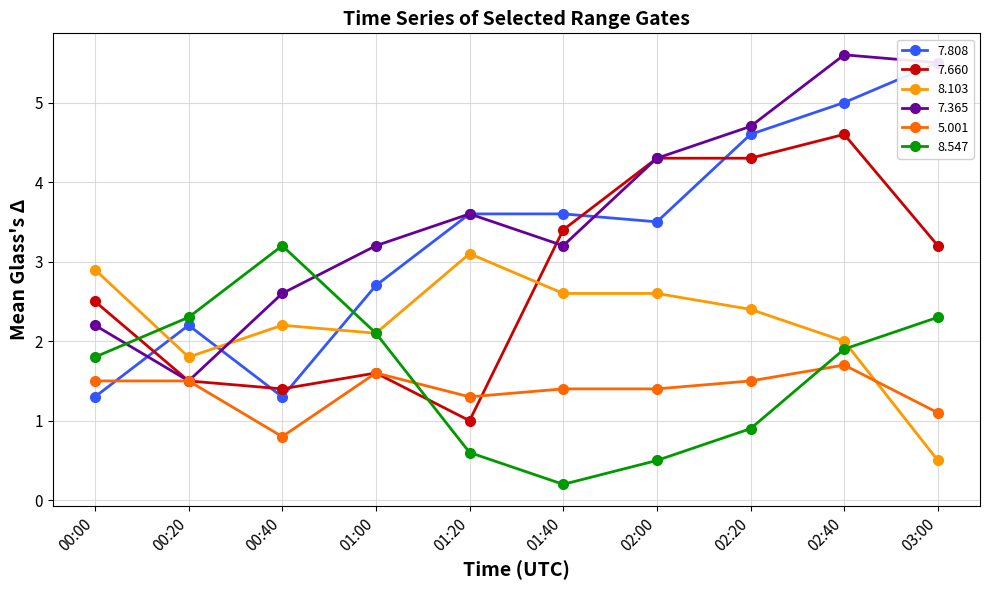

Read the   5.001 value at 01:00.

1.6